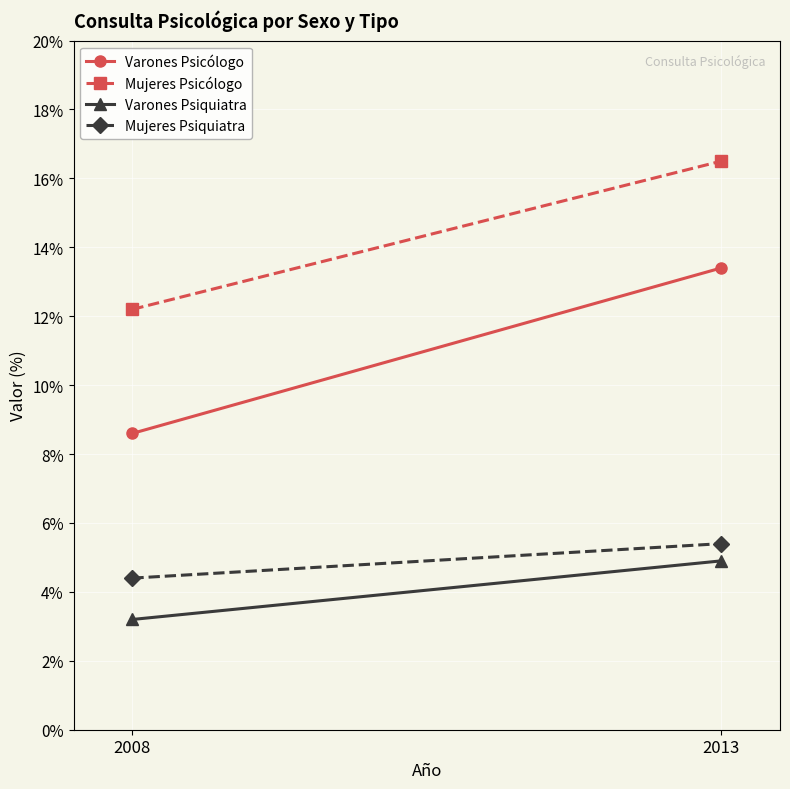

How many values in the Varones Psiquiatra series are below 4?

1